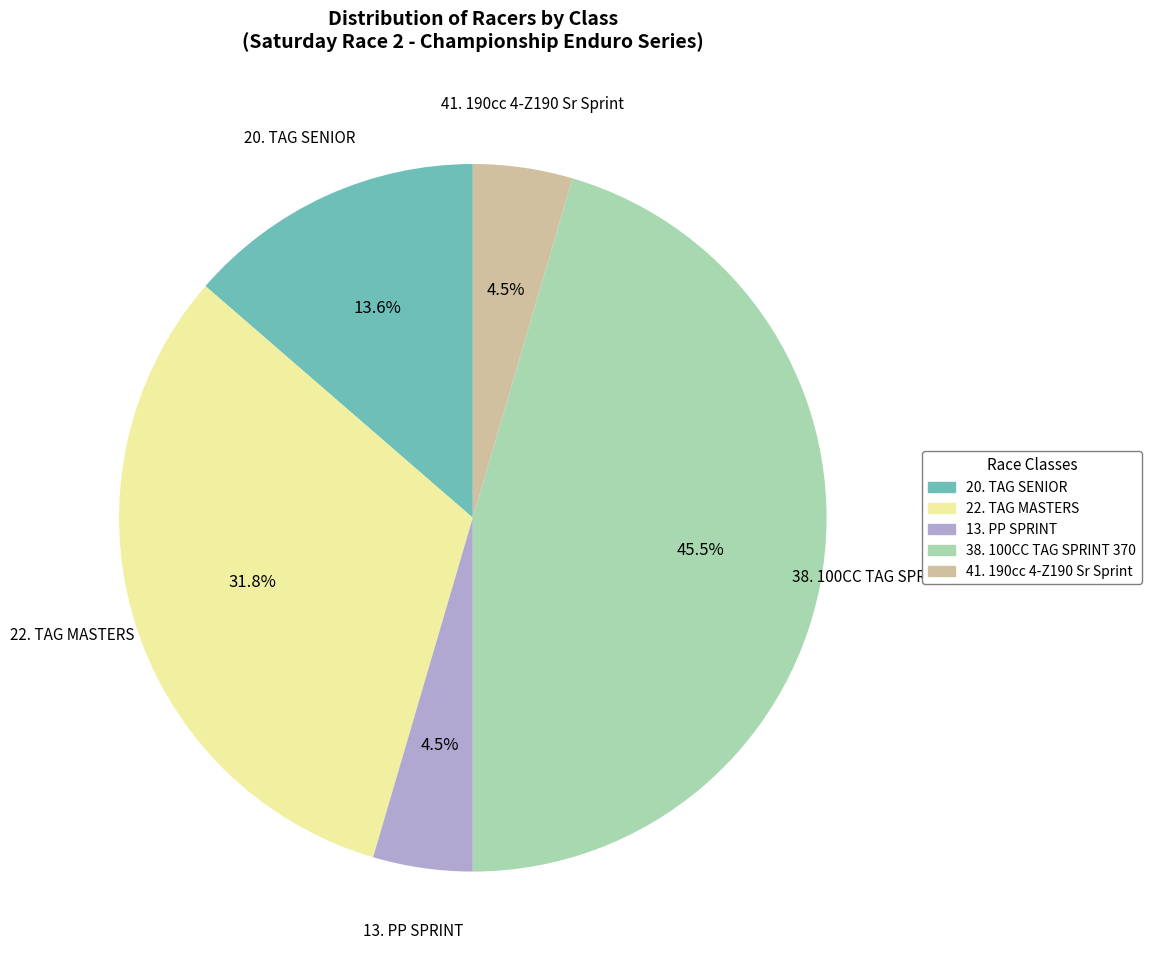

Between 38. 100CC TAG SPRINT 370 and 41. 190cc 4-Z190 Sr Sprint, which is larger?

38. 100CC TAG SPRINT 370